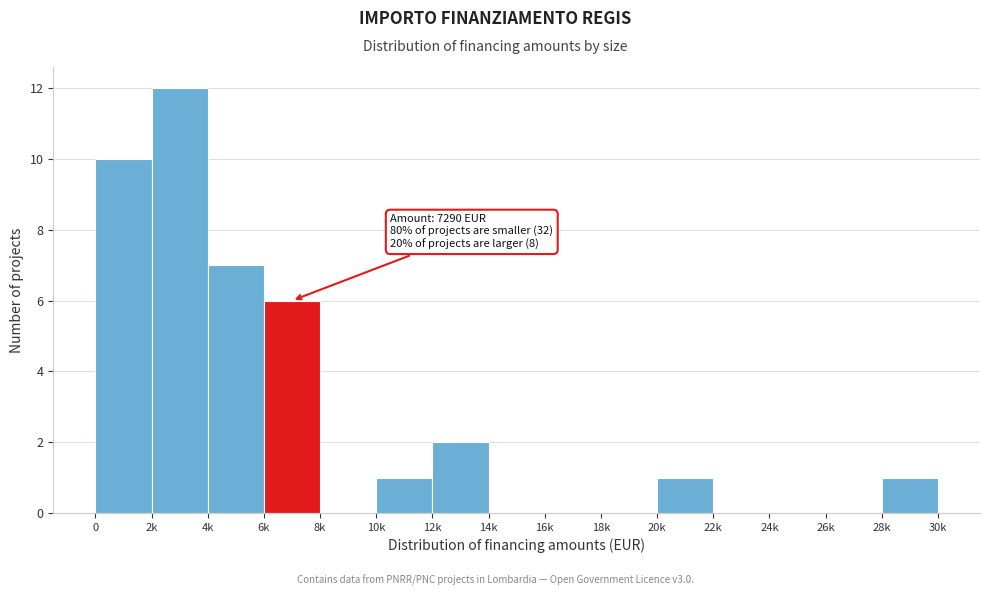

Reading left to right, extract all data points from this chart.

0=10	2k=12	4k=7	6k=6	8k=0	10k=1	12k=2	14k=0	16k=0	18k=0	20k=1	22k=0	24k=0	26k=0	28k=1